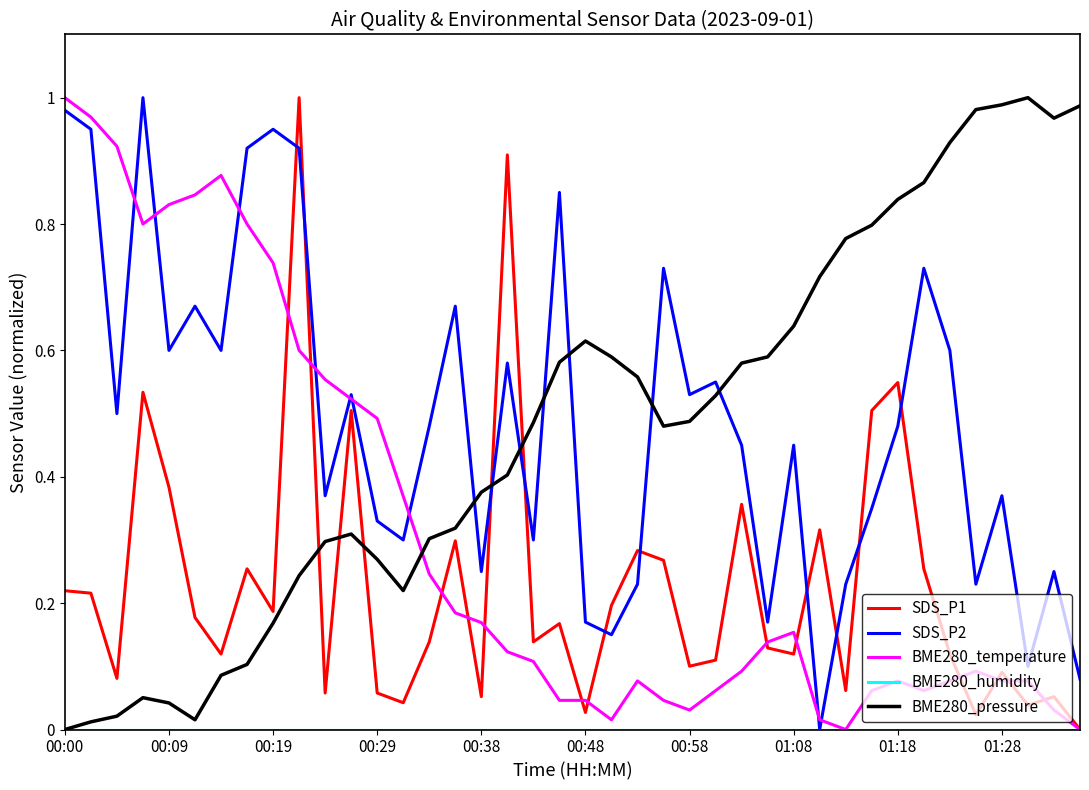

After their last crossing, which series has the higher values: BME280_temperature or BME280_pressure?

BME280_pressure